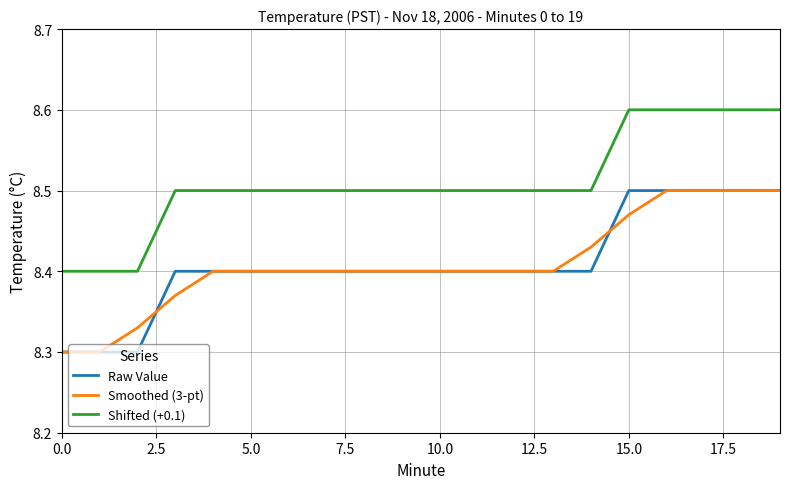

Count the Smoothed (3-pt) values in the range 8 to 9.

20